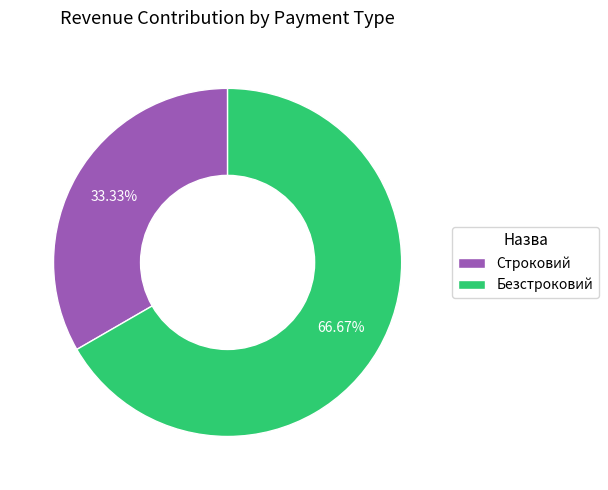

Which category has the smallest portion of the pie?

Строковий